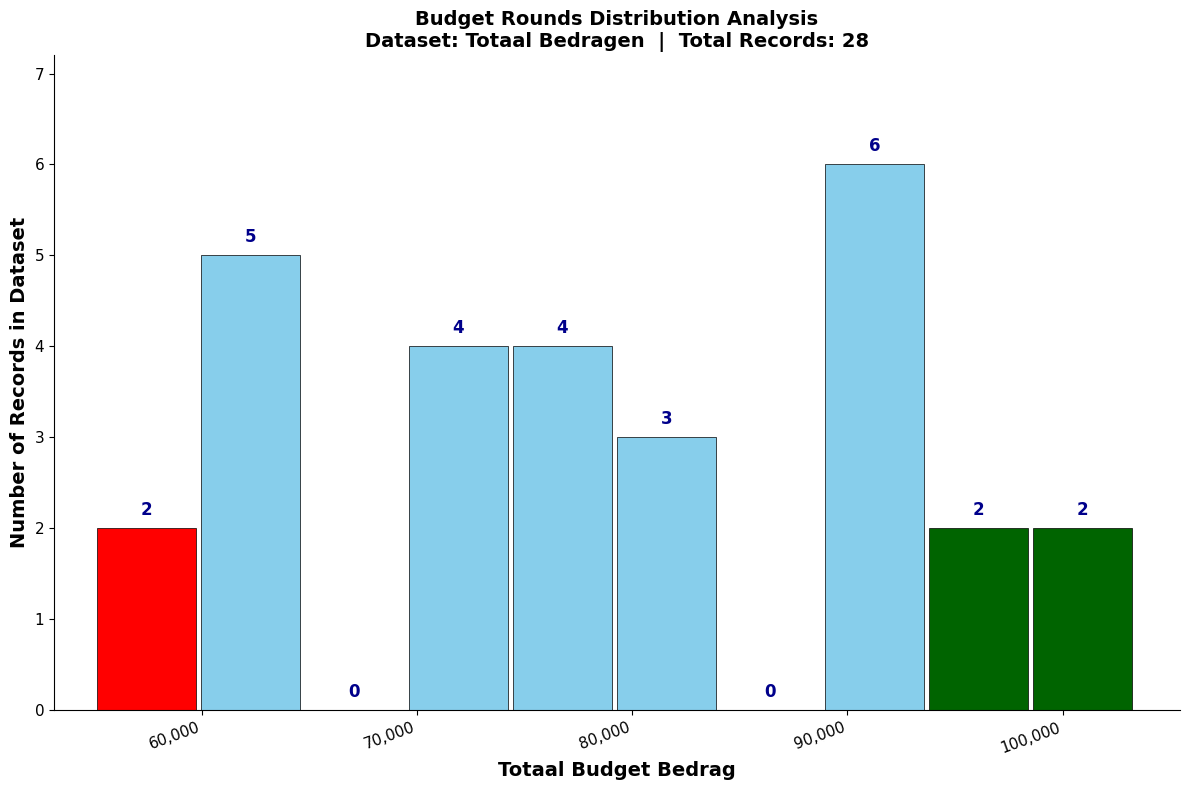

Which range on the x-axis has the tallest bar?

89000 to 94000